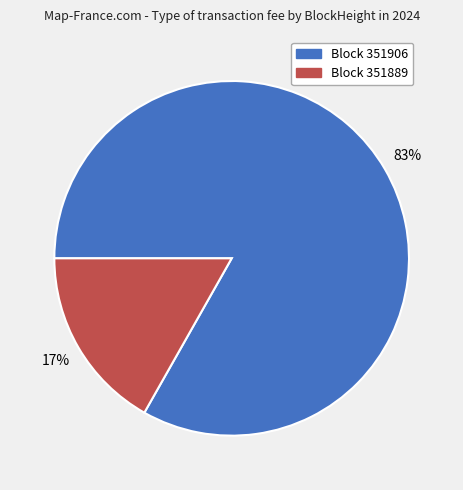

Is there any slice that represents more than half of the pie?

Yes